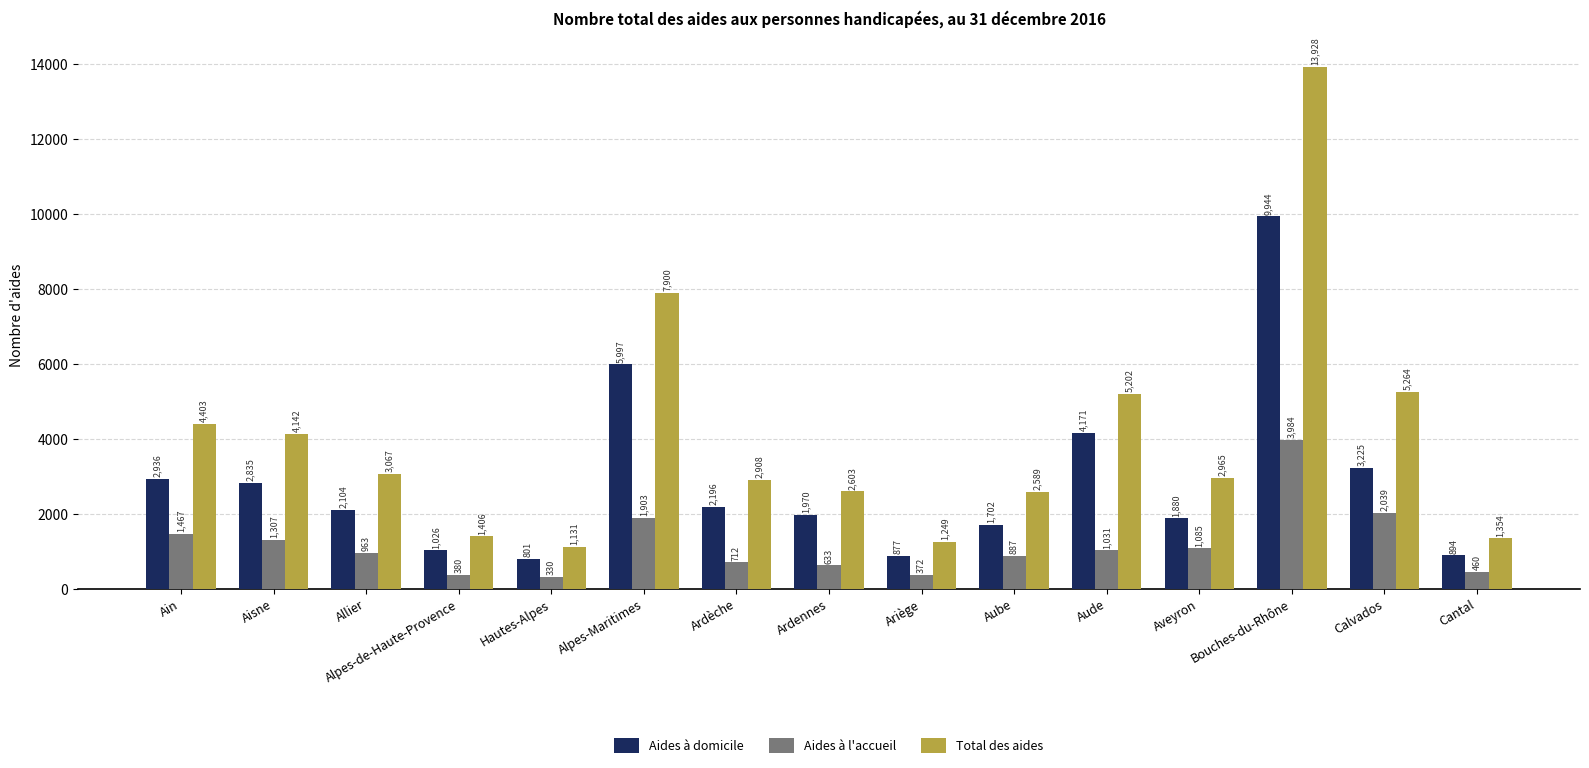

Which series has the widest spread of values?

Total des aides